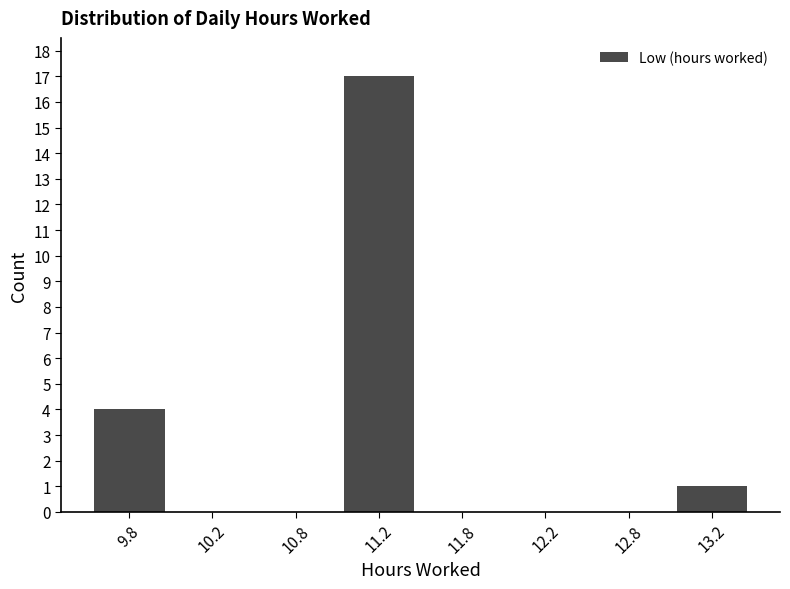

Reading left to right, list all the values displayed in this chart.

9.8=4	10.2=0	10.8=0	11.2=17	11.8=0	12.2=0	12.8=0	13.2=1